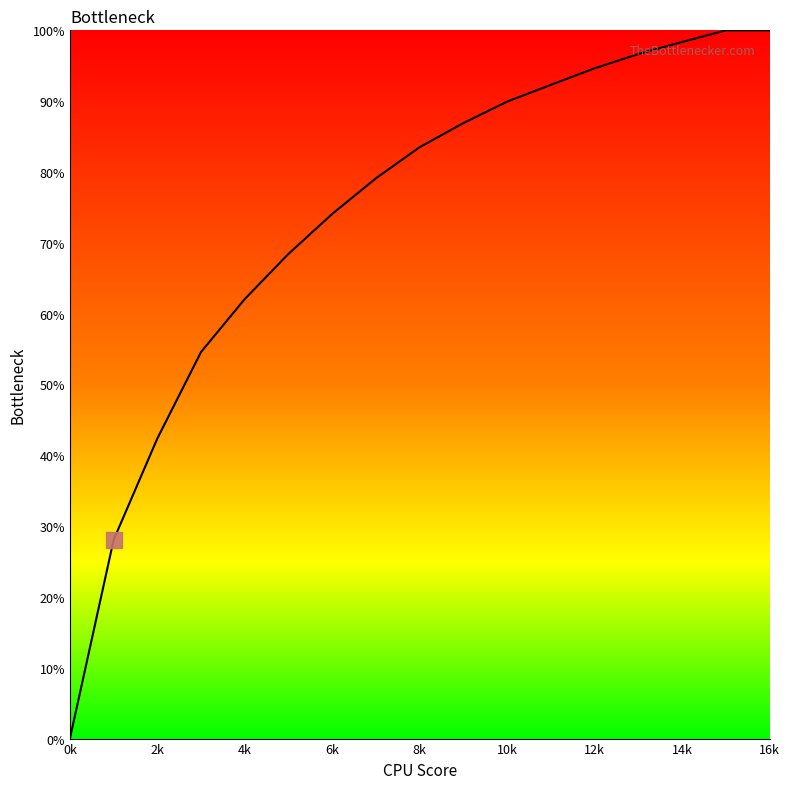

Is this an area chart (filled region under the line)?

No